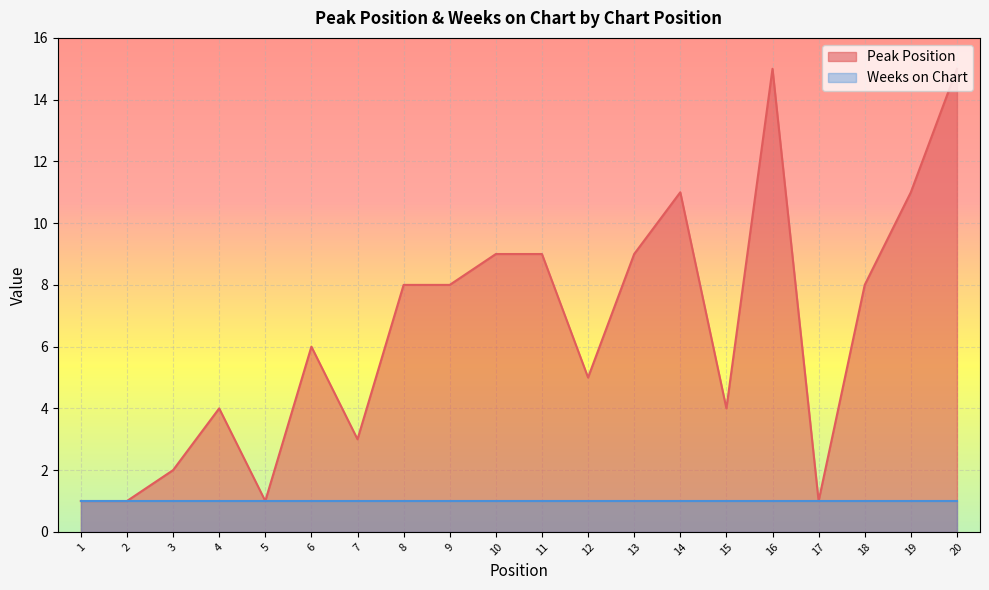

What is the value of the 3rd point from the left?

2